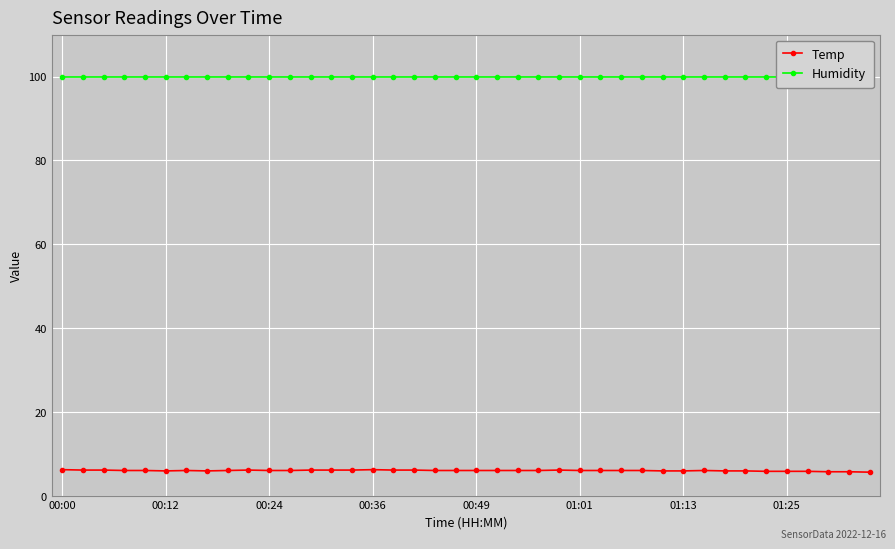

What are all the series names shown in the legend?

Temp, Humidity